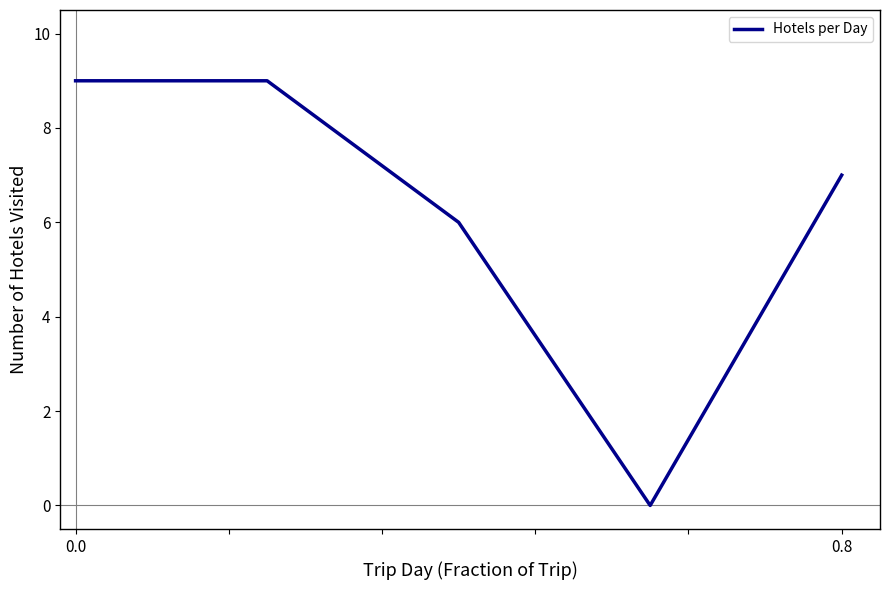

What is the average value?

6